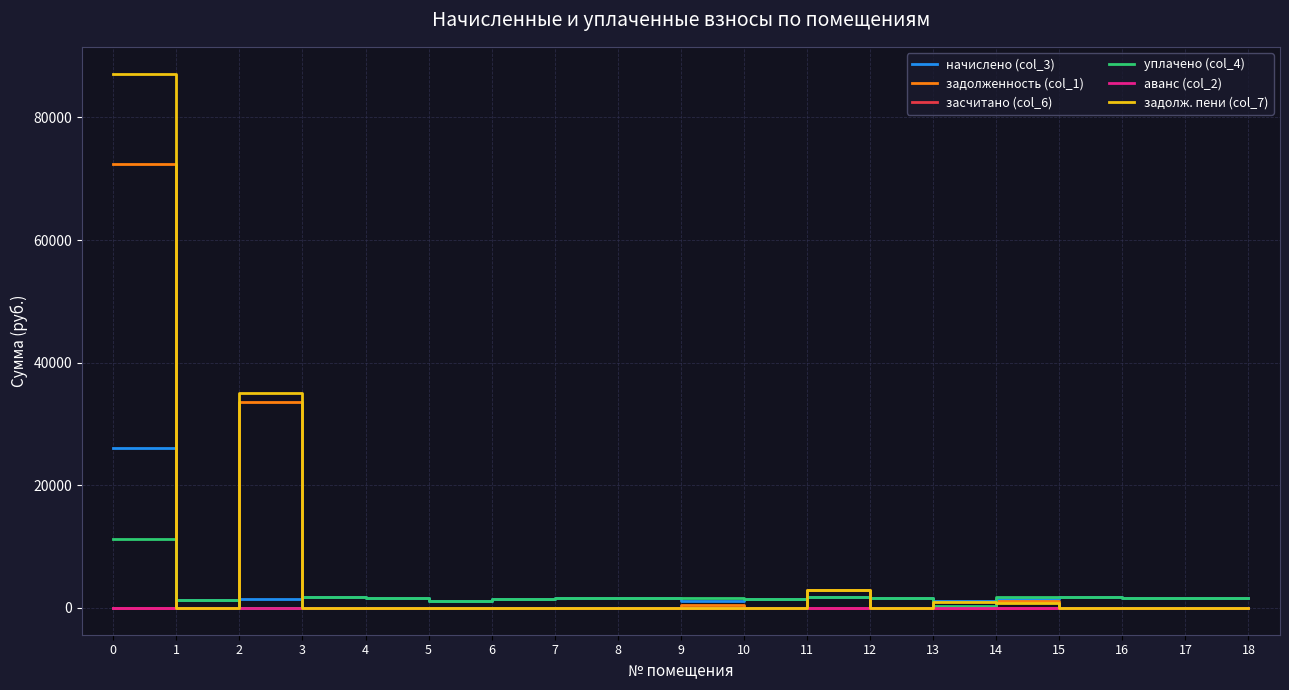

What is the spread (max minus min) of values at 3?

1721.8